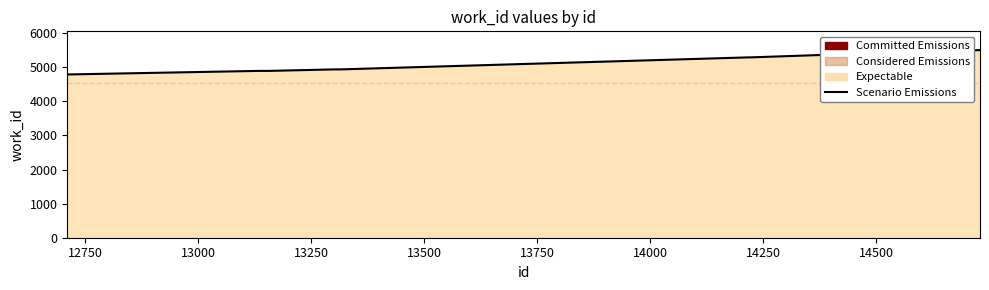

What is the difference between the maximum and minimum values?

715